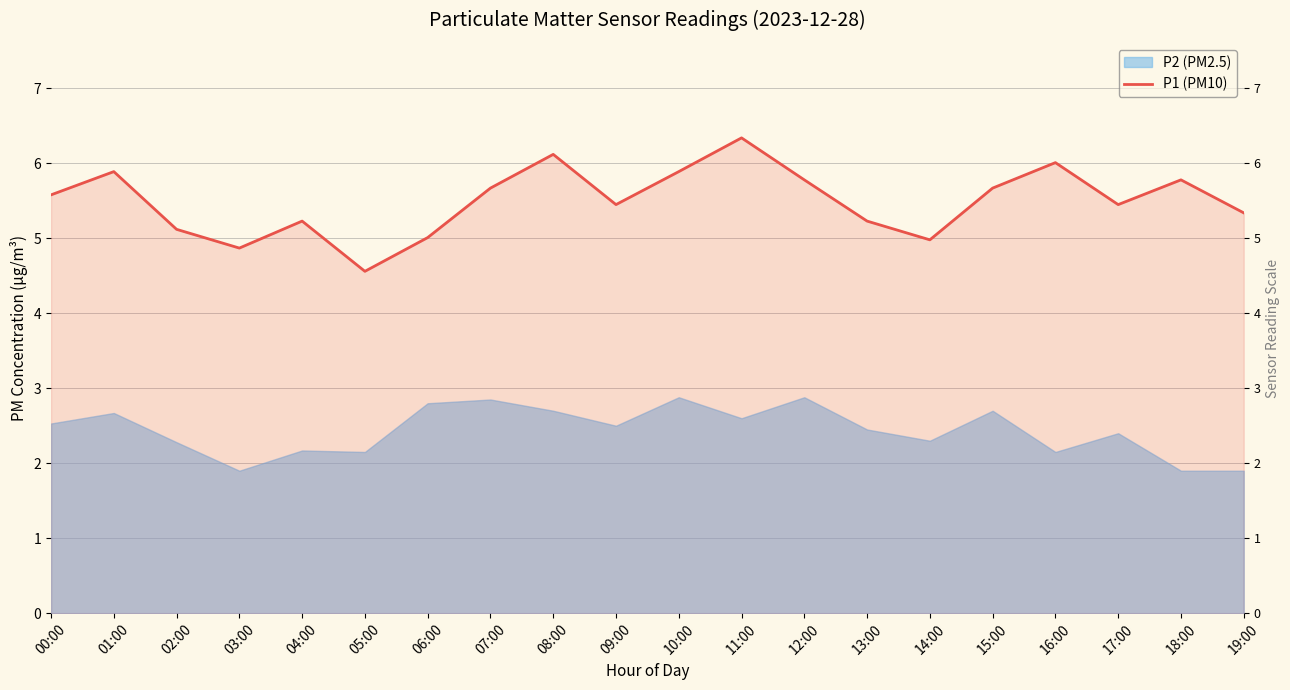

Which has a higher value, 18:00 or 09:00?

18:00